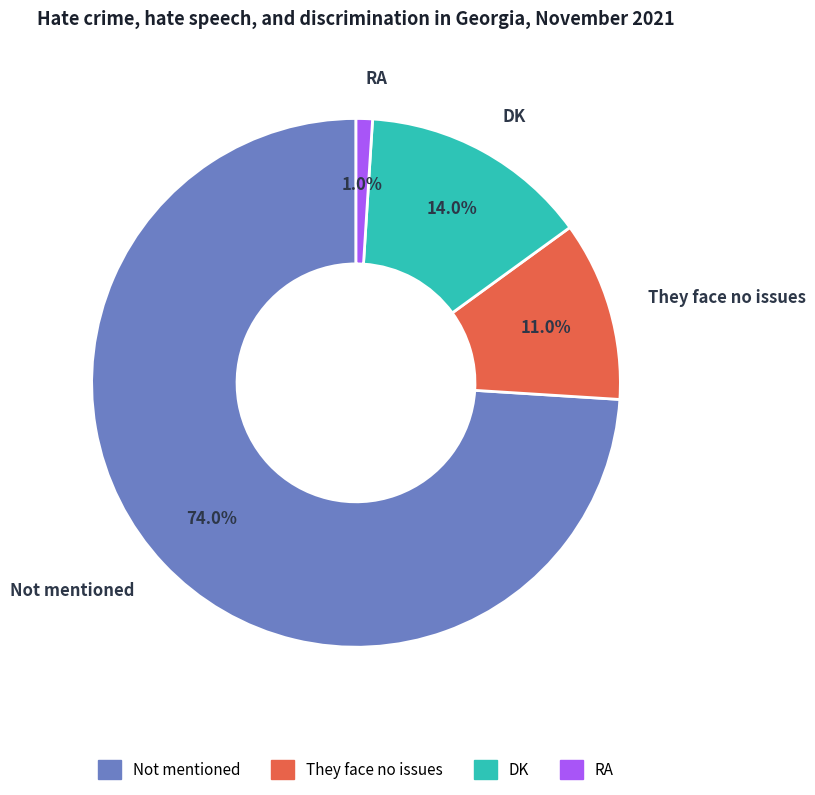

Combined, what portion of the pie is Not mentioned and RA?

75.0%